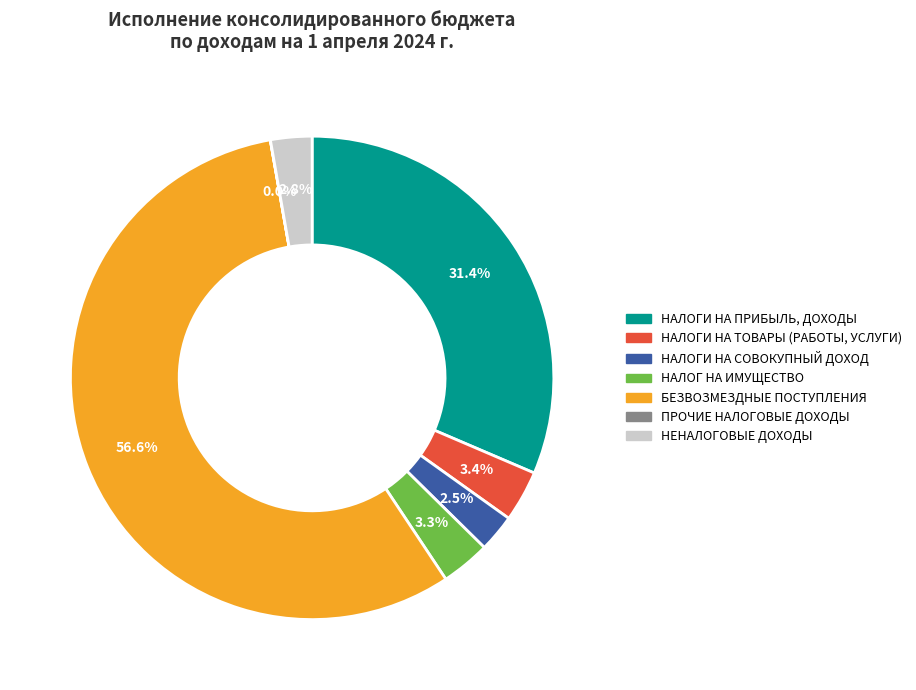

Which slice represents more than half of the pie?

БЕЗВОЗМЕЗДНЫЕ ПОСТУПЛЕНИЯ